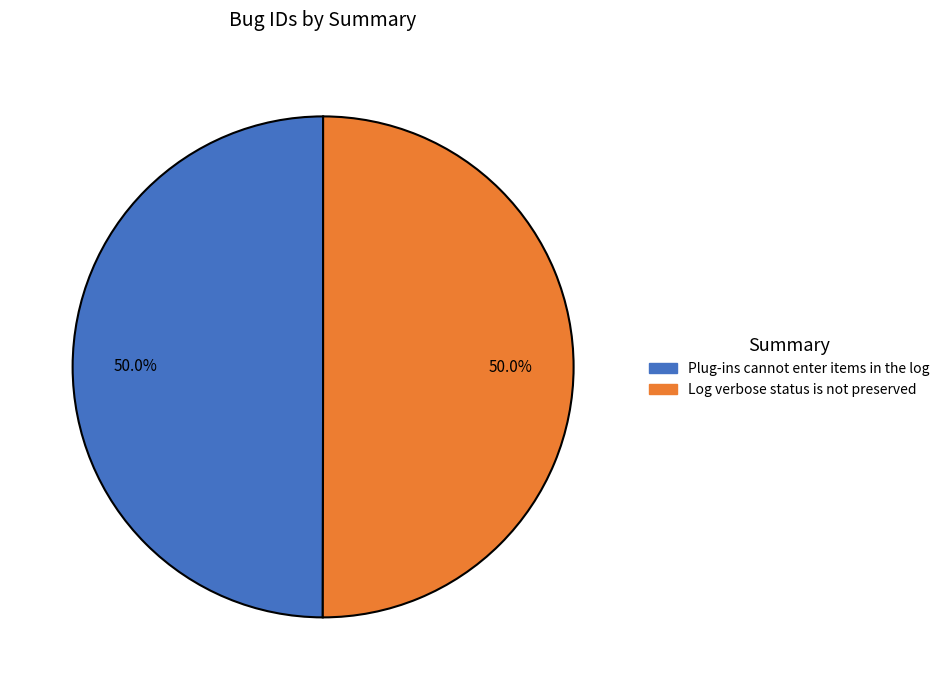

Approximately how many times larger is the value at Log verbose status is not preserved compared to Plug-ins cannot enter items in the log?

1.0